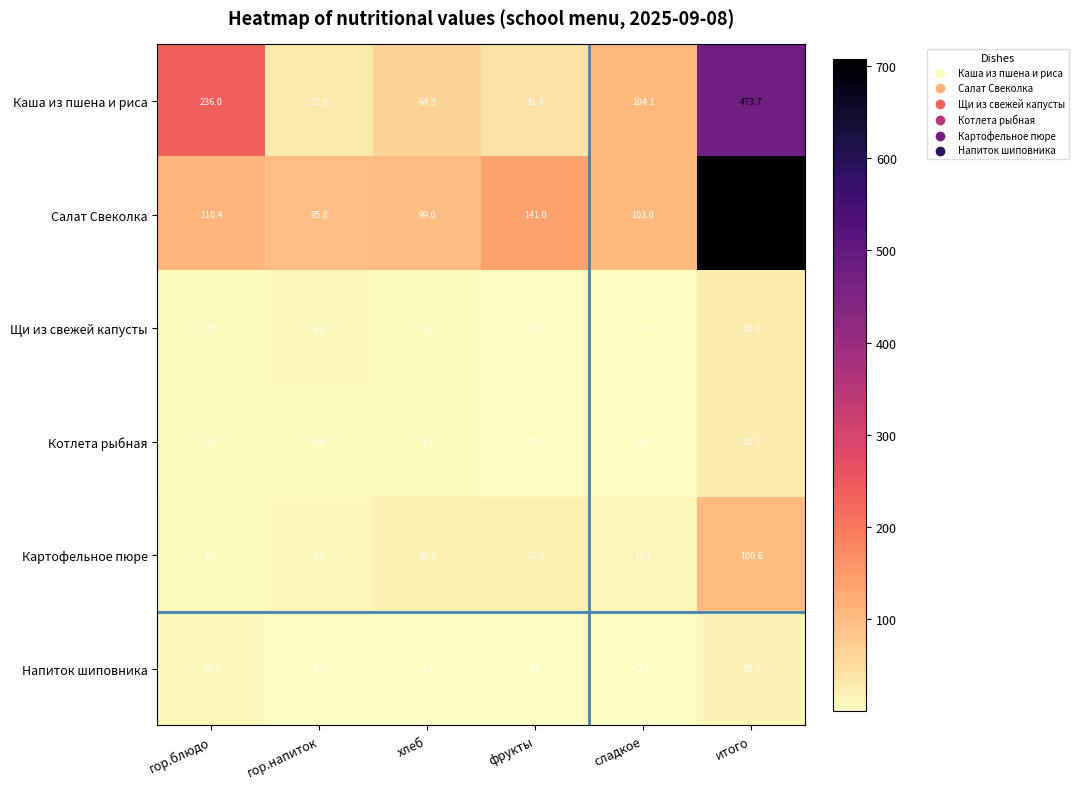

Which series has the widest spread of values?

Салат Свеколка